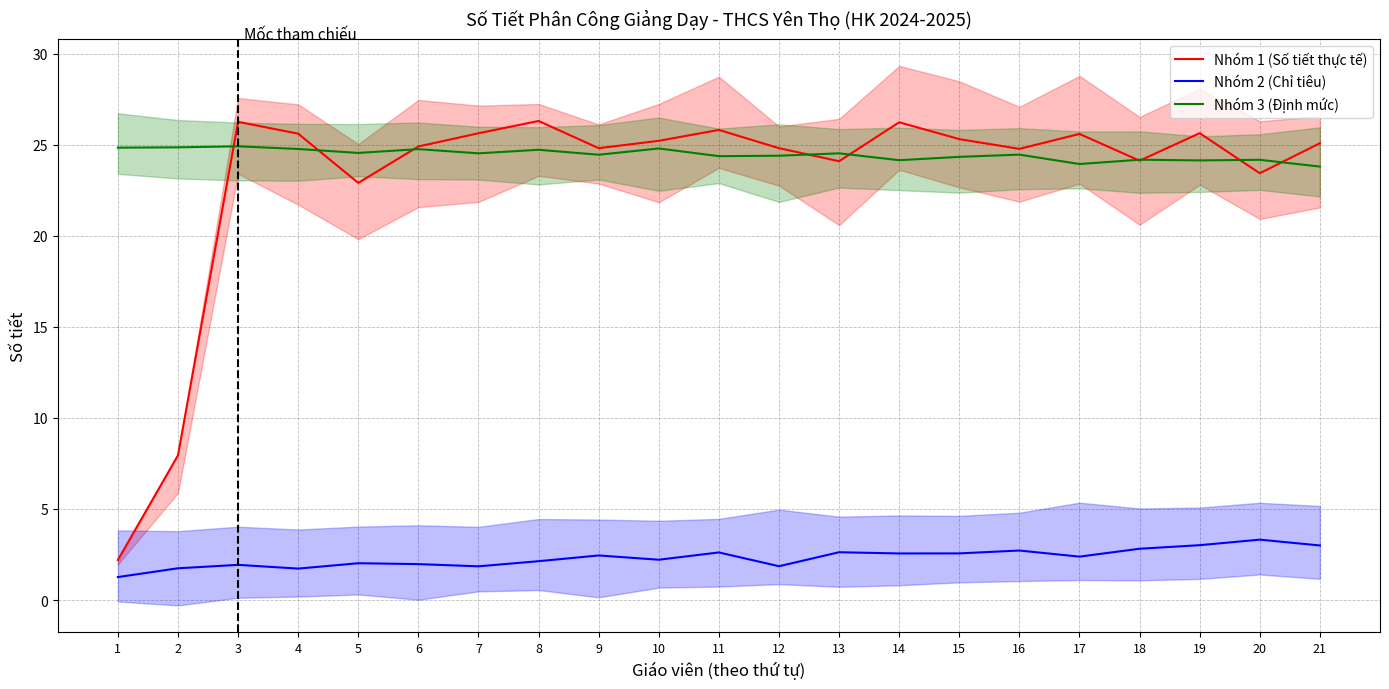

True or false: Nhóm 1 (Số tiết thực tế) has more than 0 interior local peaks.

True